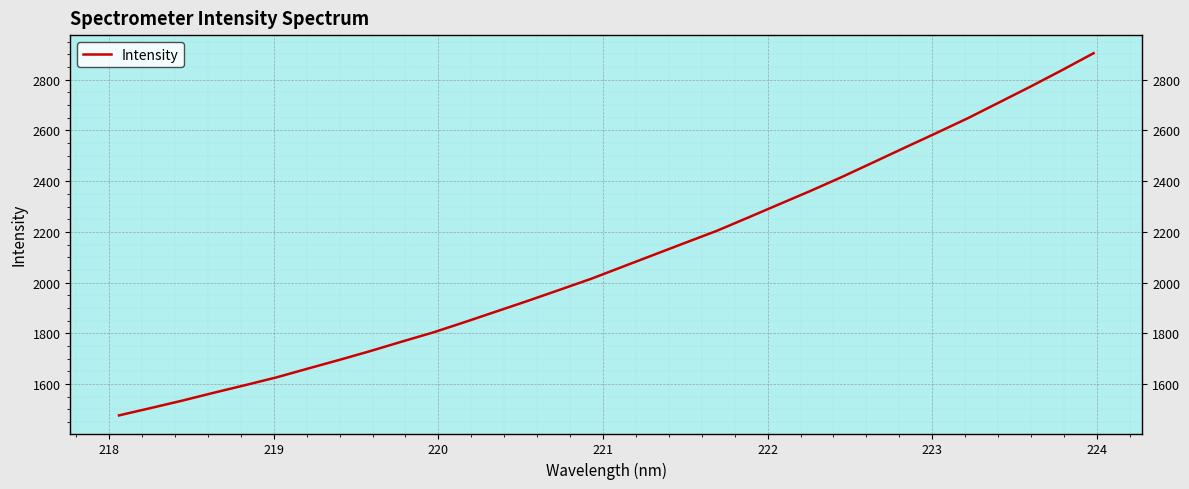

What is the sum of all values?

66961.8